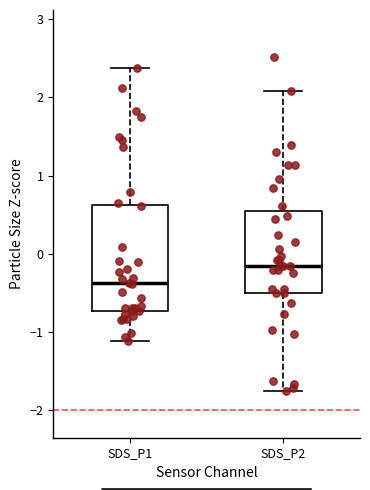

Reading left to right, transcribe this box plot: for each box, give where its median line is, the range the box spans, and where its two whiskers end, as read against the y-axis. The values are not printed on the chart, so give them approximately, as read against the axis.

SDS_P1: median -0.4, box -0.7 to 0.6, whiskers -1.1 to 2.4
SDS_P2: median -0.2, box -0.5 to 0.5, whiskers -1.7 to 2.1